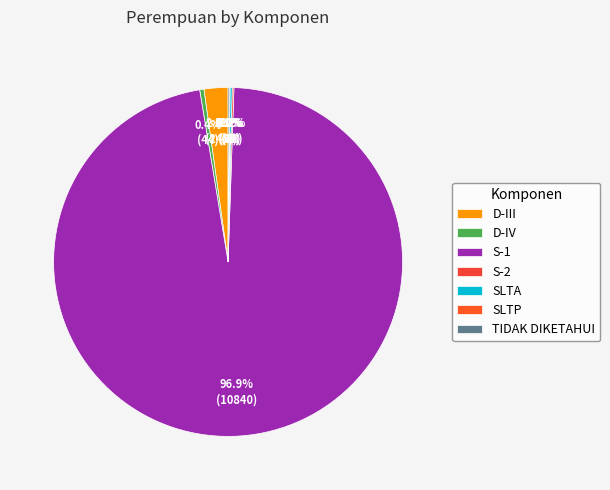

Does S-2 represent more than half of the total?

No